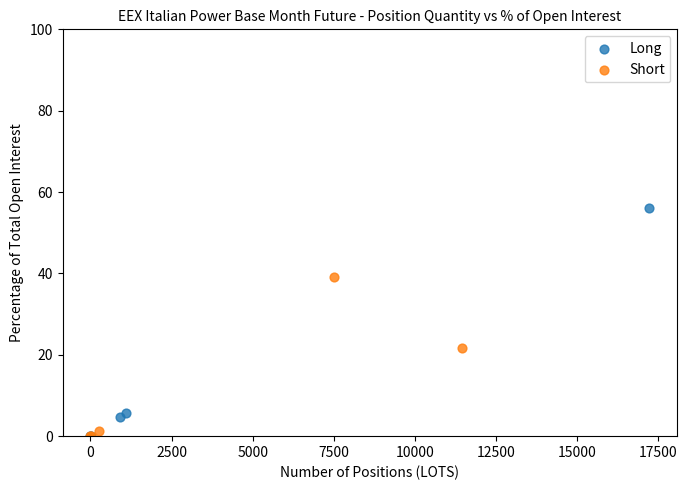

Which series reaches the maximum Y coordinate?

Long